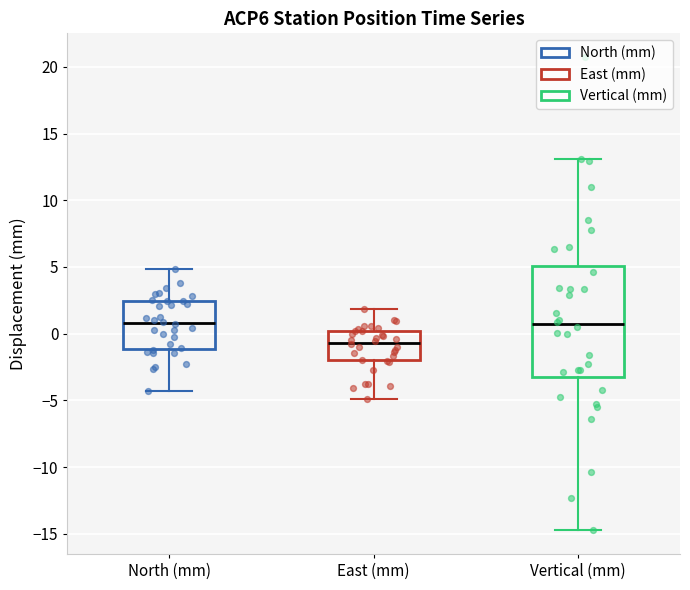

Comparing the boxes themselves (not the whiskers), which one is the tallest?

Vertical (mm)